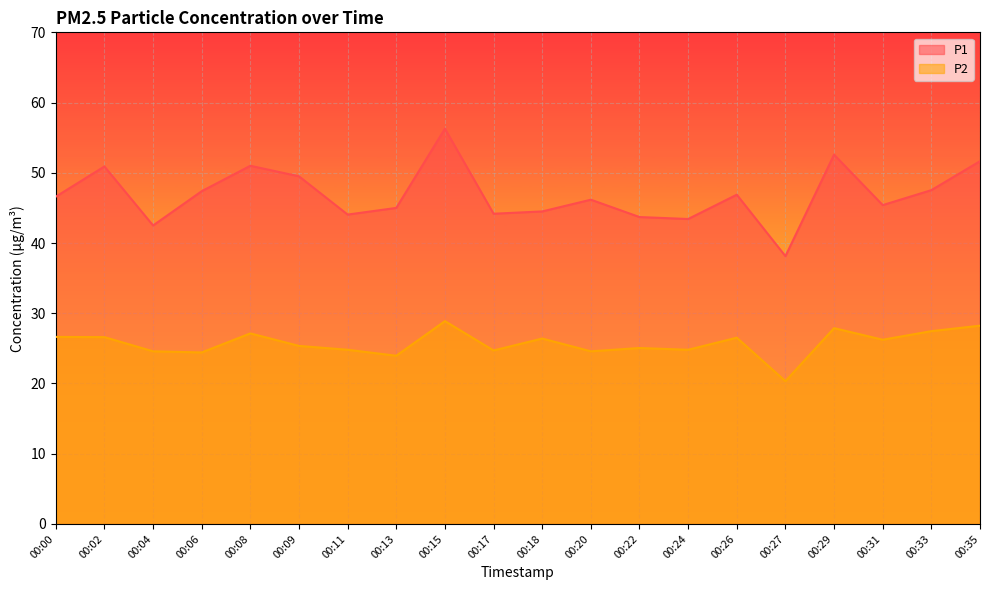

At which label does P1 reach its peak?

00:15